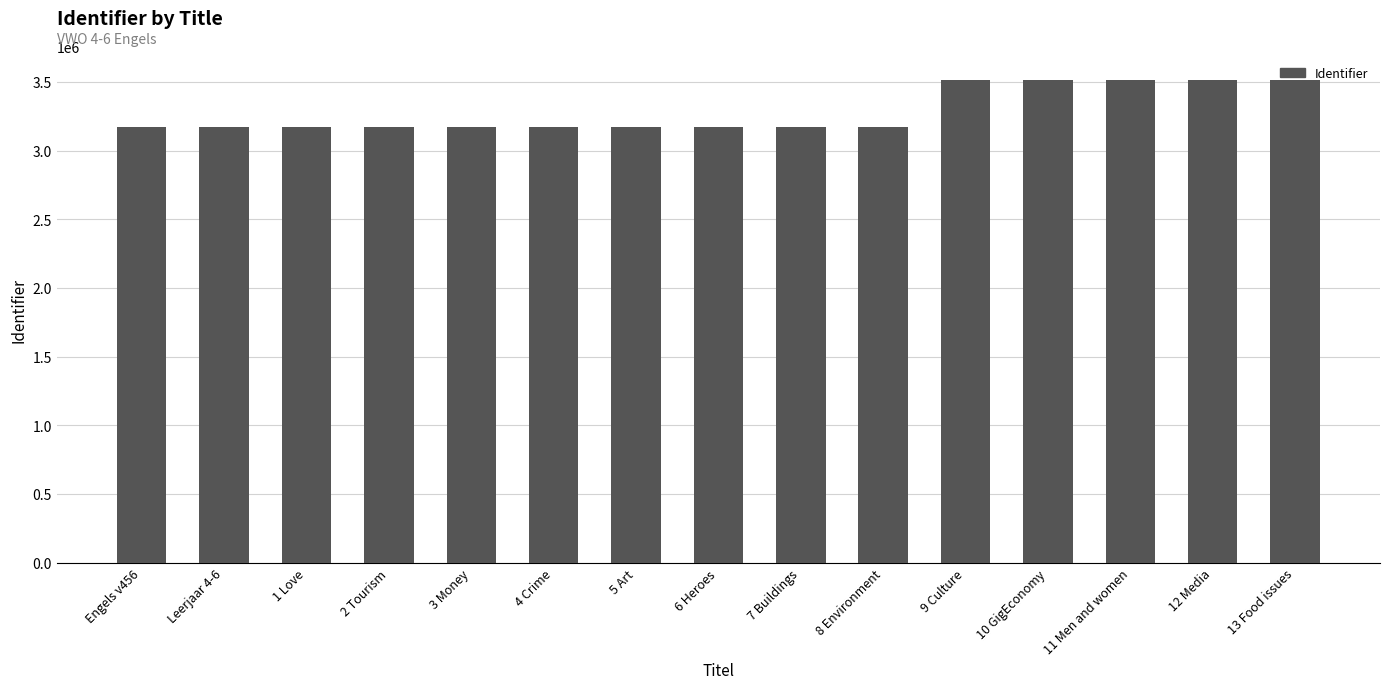

What is the maximum value shown in the chart?

3514744